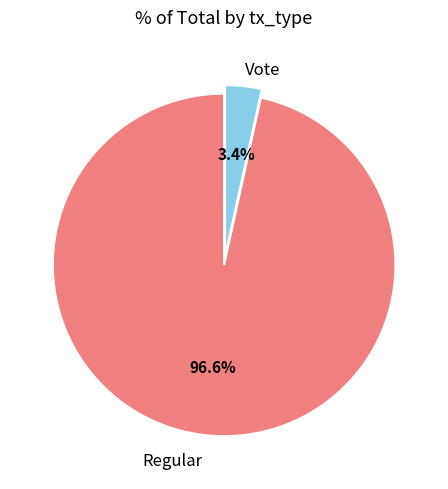

Does any single category account for the majority?

Yes